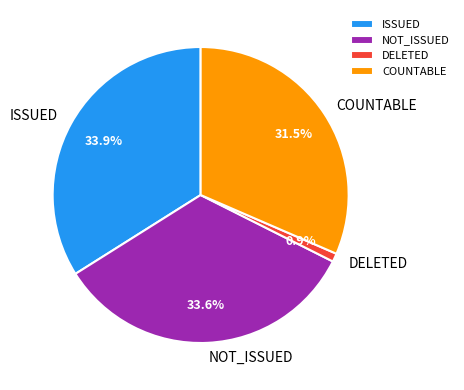

Count the number of slices in the pie.

4